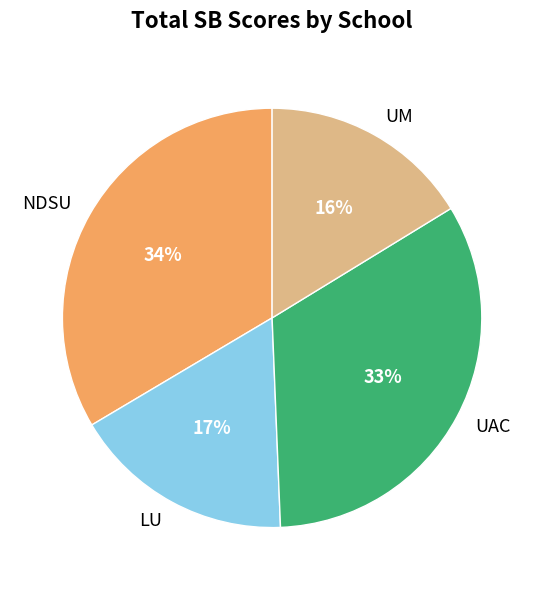

What is the ratio of the value at UAC to the value at LU?

1.9